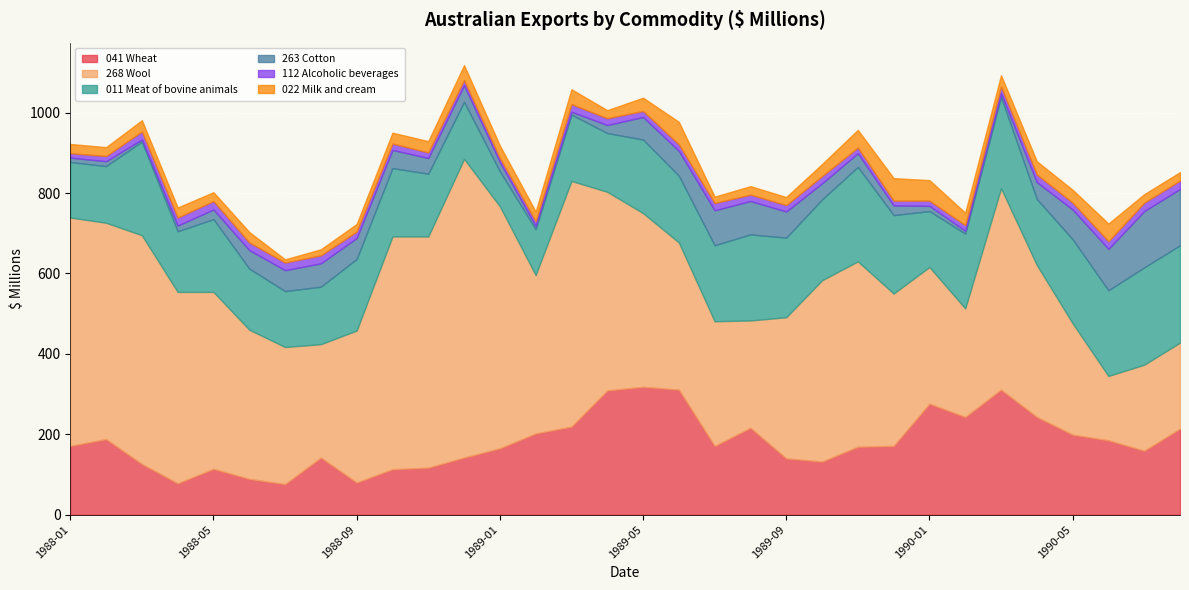

Between 1989-04 and 1990-02, which series saw the biggest shift?

268 Wool